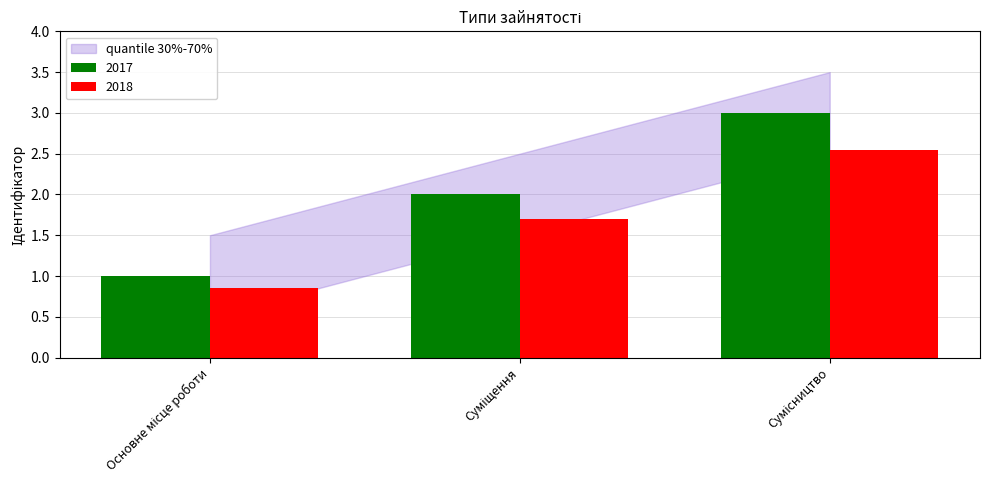

Which series has the widest spread of values?

2017